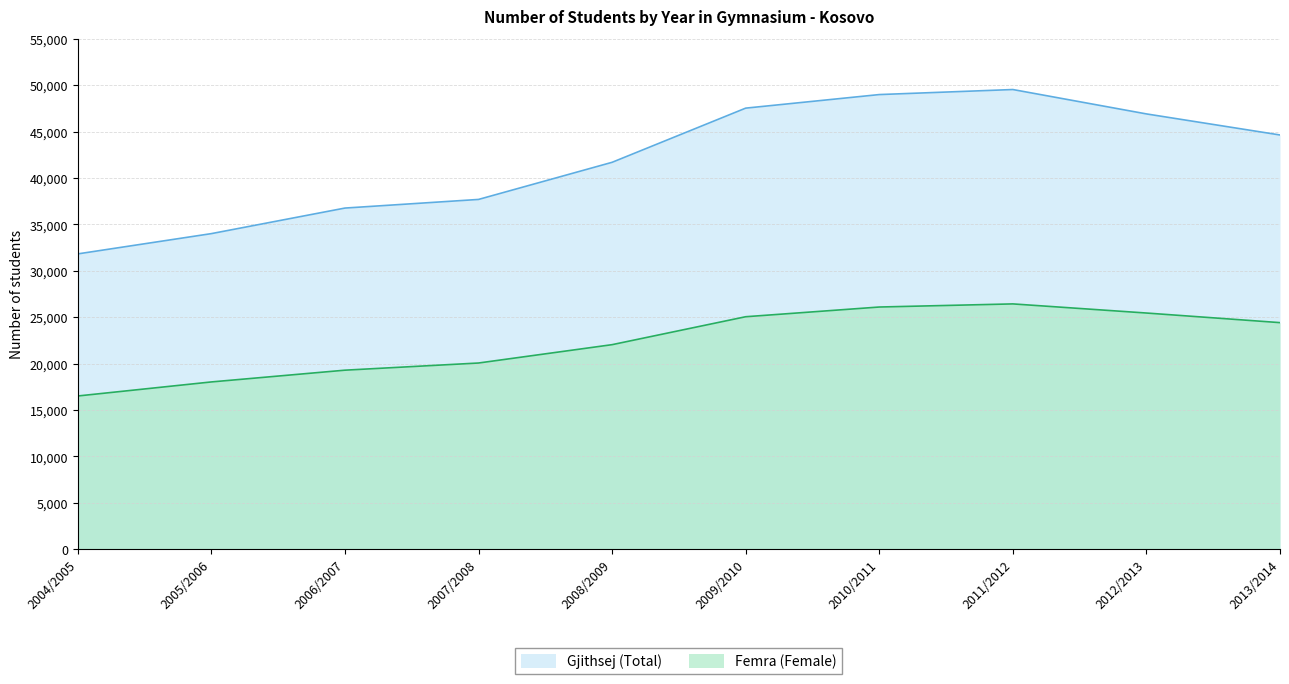

True or false: Gjithsej (Total) has a value of 54817 at 2007/2008.

False